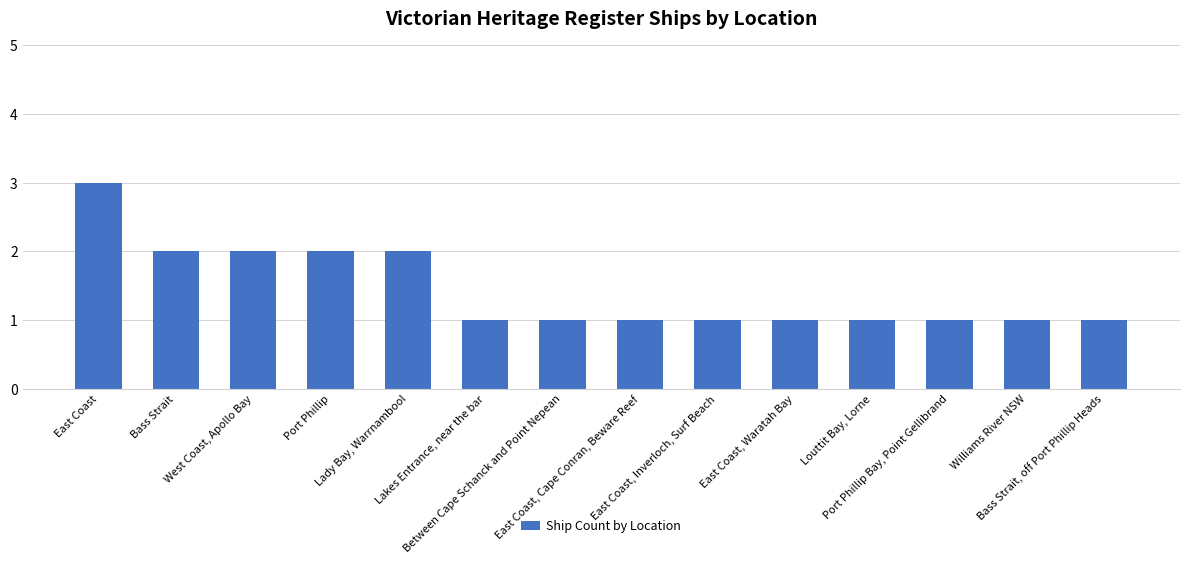

Which category has the highest value across all series?

East Coast